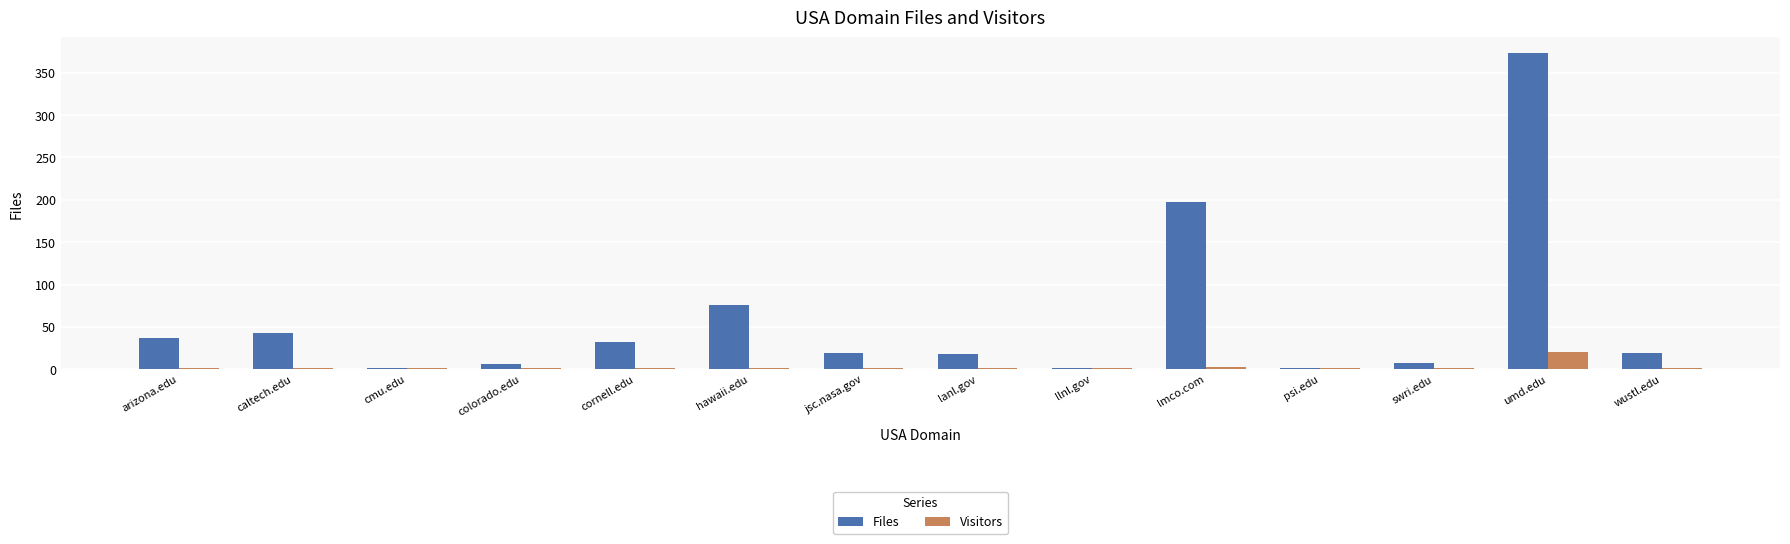

What is the sum of all Files values?

832